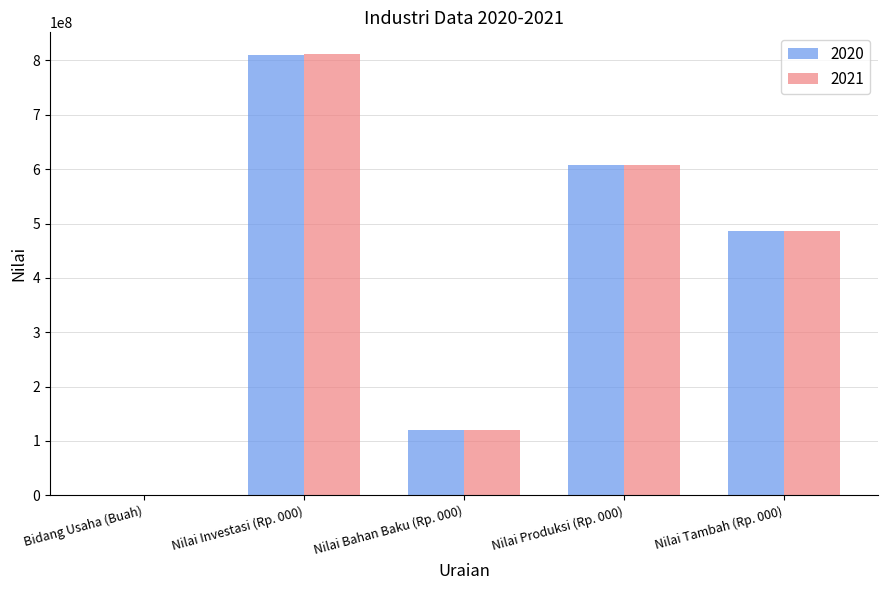

Is the value of 2020 at Nilai Bahan Baku (Rp. 000) greater than the value of 2021 at Bidang Usaha (Buah)?

Yes